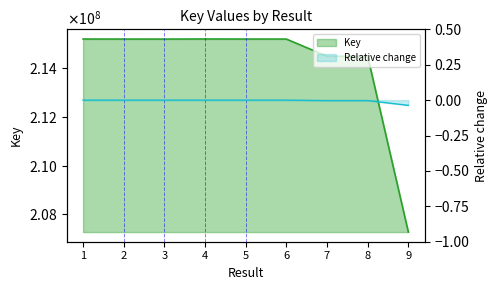

What is the change in value from 2 to 7?

-704031